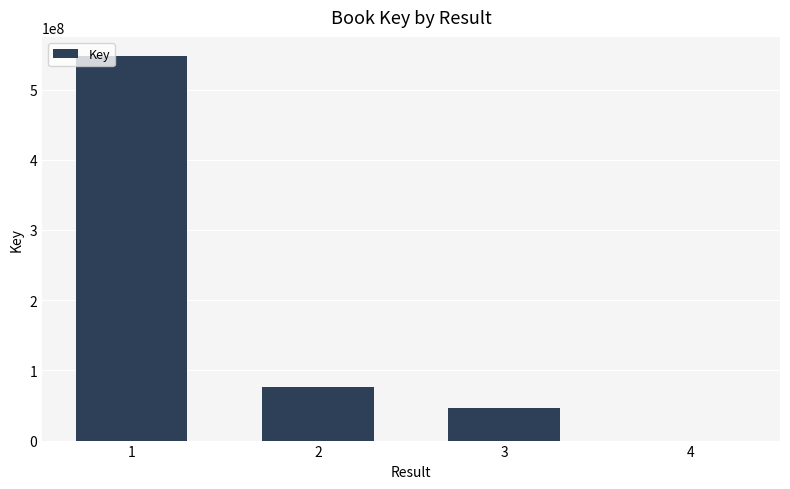

How many categories are shown in the chart?

4